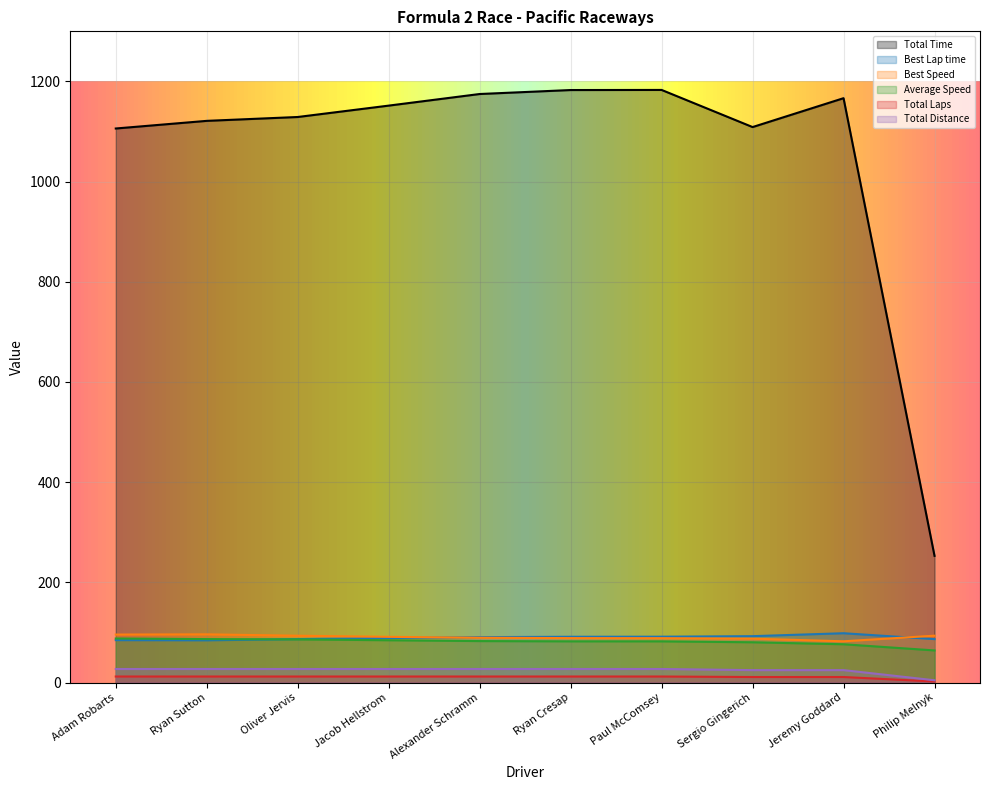

How many interior local valleys does the Total Time series have?

1